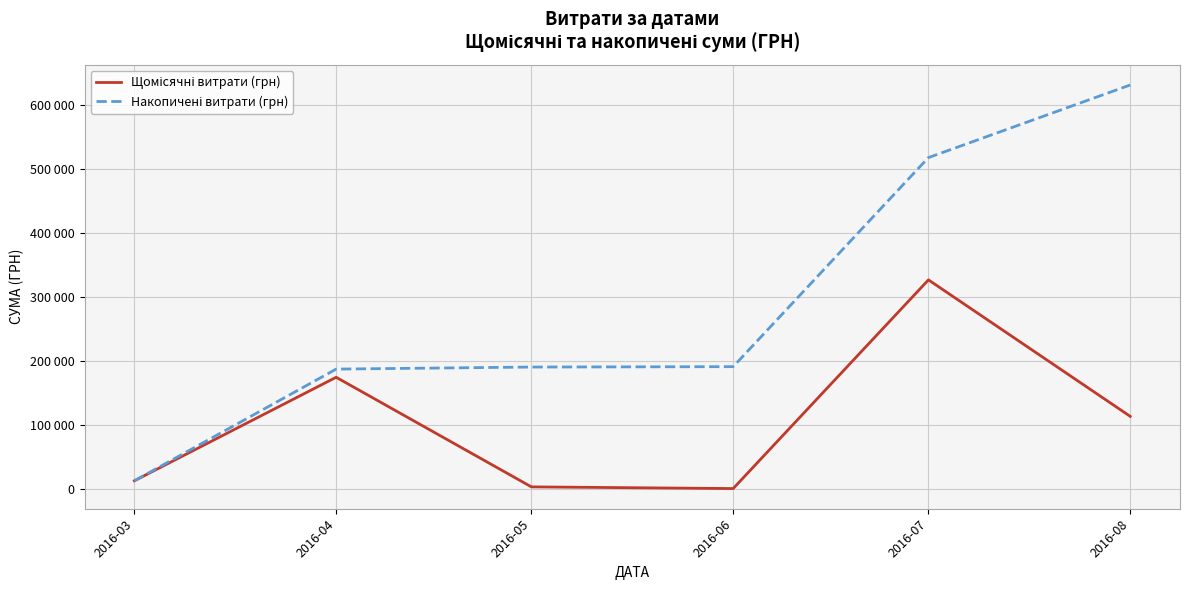

The Щомісячні витрати (грн) series shows 600.0 at 2016-06. True or false?

True